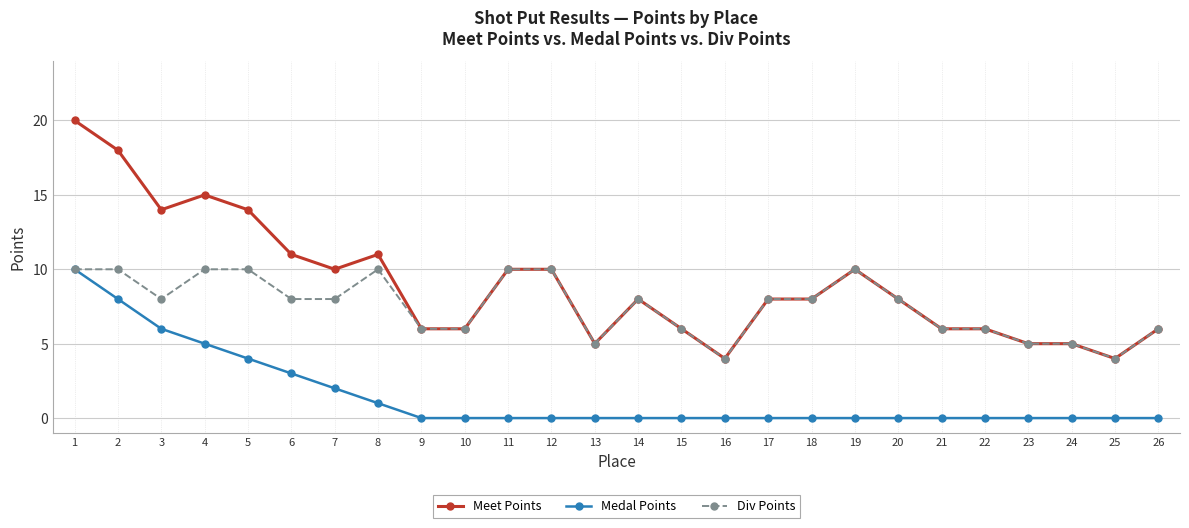

Rank the series by their average value, from highest to lowest.

Meet Points, Div Points, Medal Points